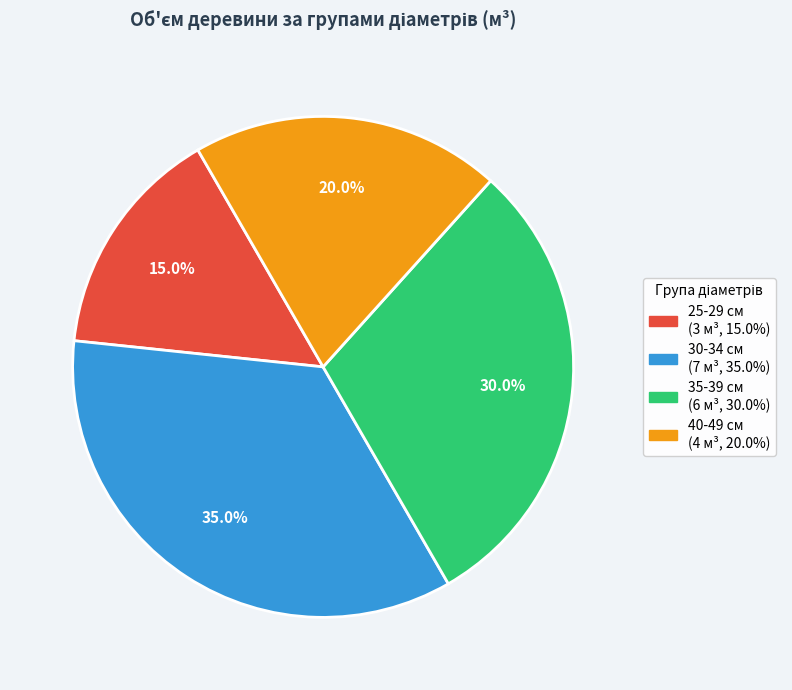

Rank the categories by value from highest to lowest.

30-34 см, 35-39 см, 40-49 см, 25-29 см